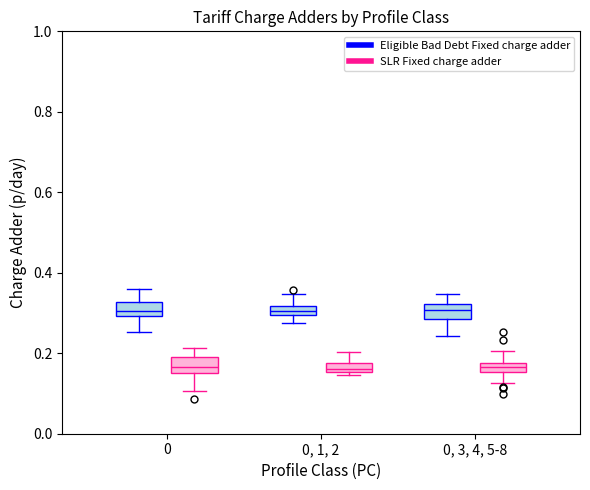

Where is the lower edge of the box for 0 (SLR Fixed charge adder) on the y-axis? The values are not printed on the chart, so give them approximately, as read against the axis.

0.16